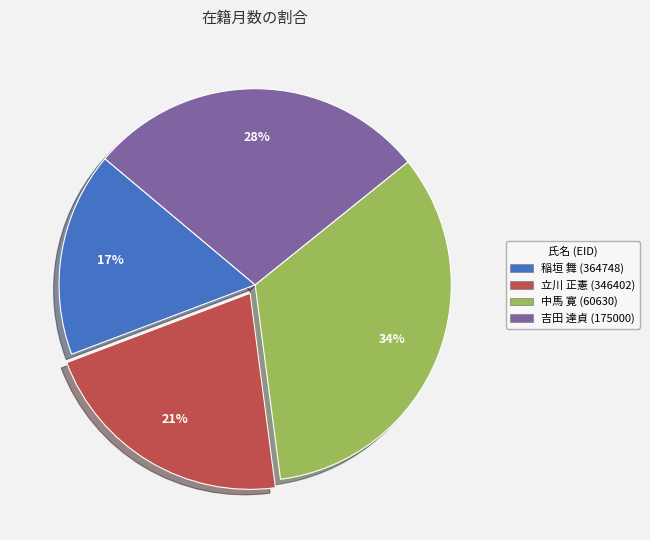

Is the sum of 立川 正憲 (346402) and 吉田 達貞 (175000) greater than half?

No